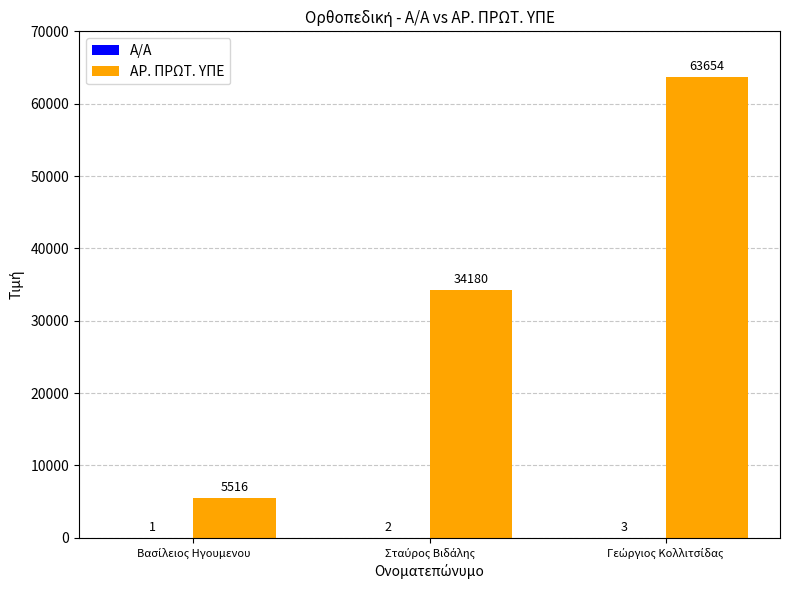

What is the maximum value for ΑΡ. ΠΡΩΤ. ΥΠΕ?

63654